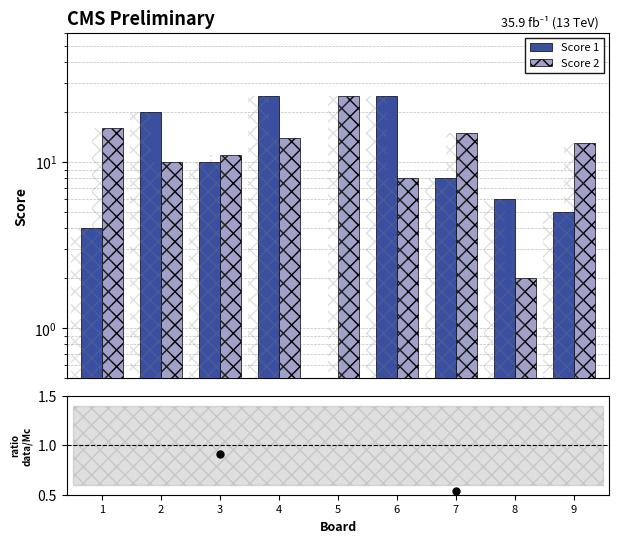

Which series contains the highest Y value?

Score 1